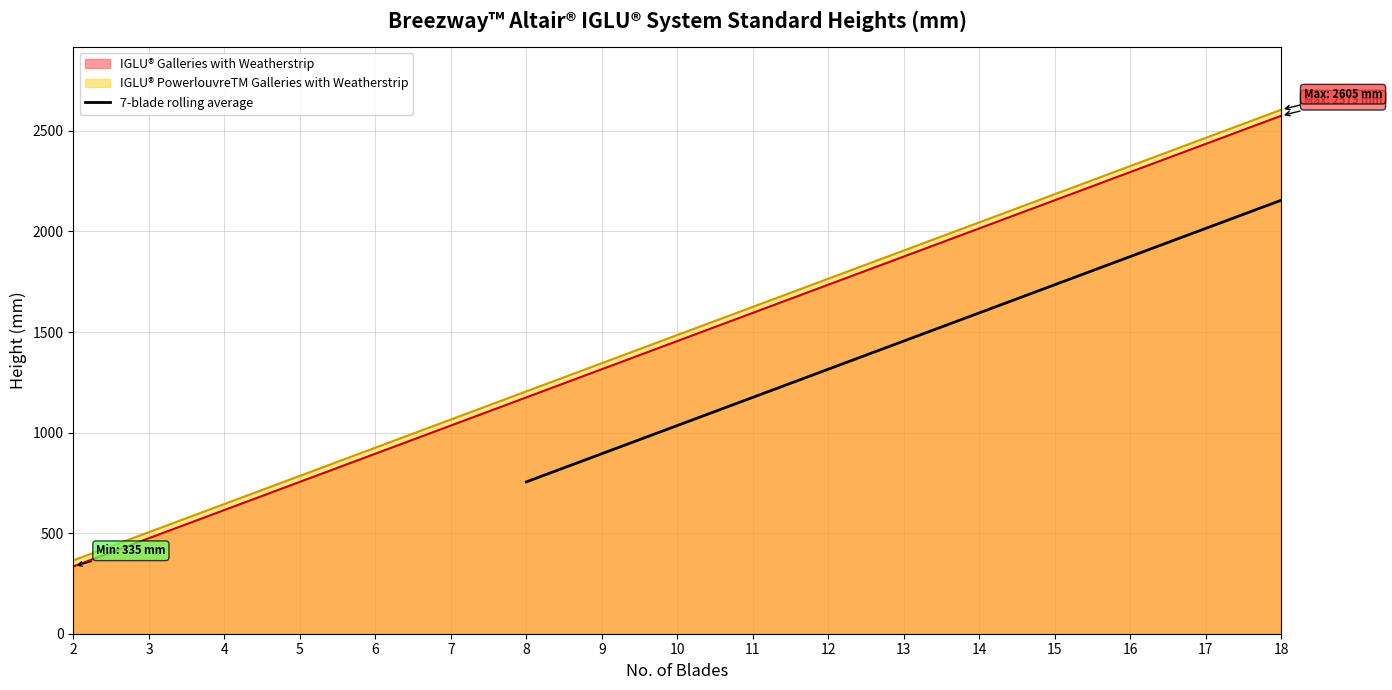

The value of 7-blade rolling average at 15 is 877. True or false?

False